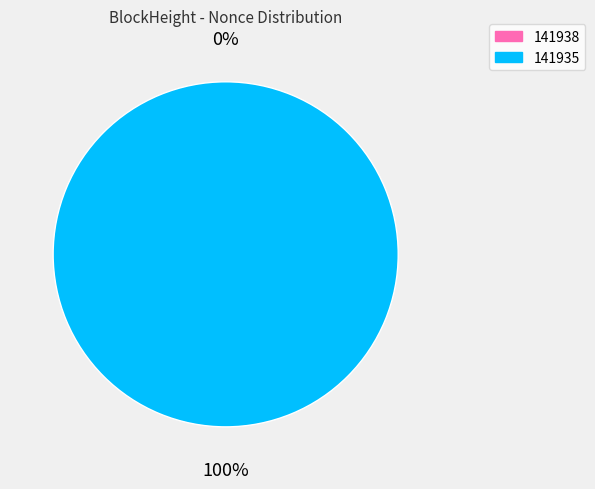

To the nearest percent, what is the difference between the 141935 and 141938 slice percentages?

100%